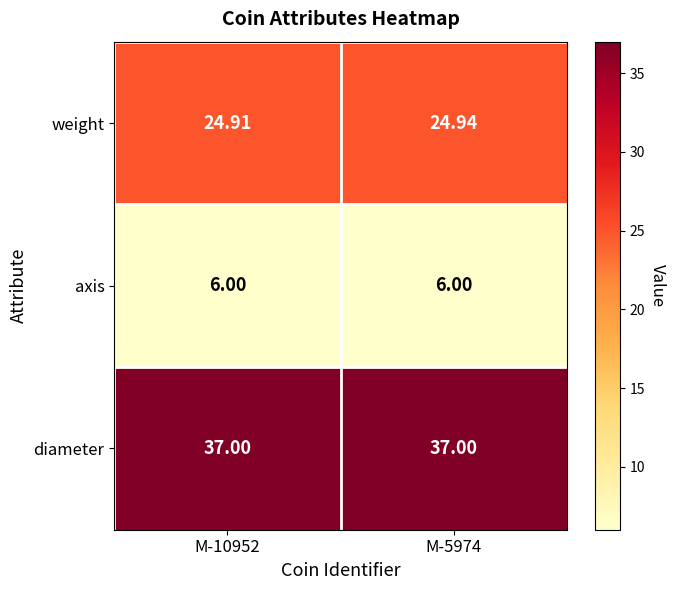

Which series has the largest total across all categories?

diameter